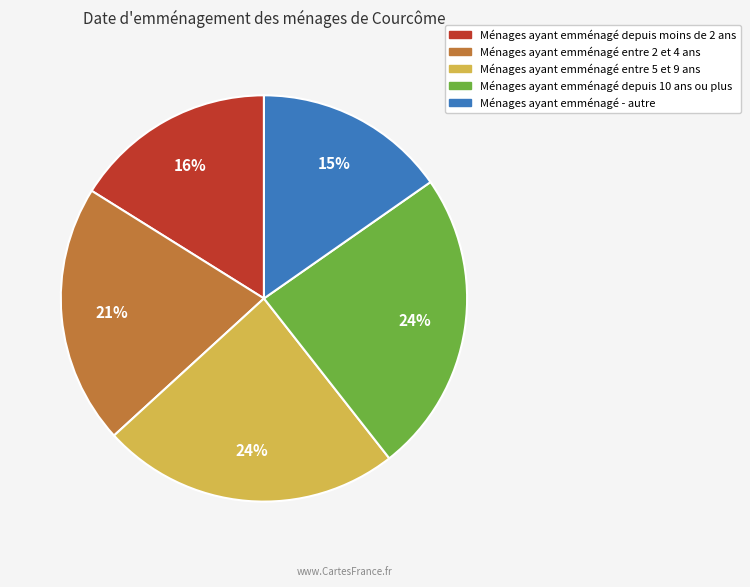

Is there a majority slice in this chart?

No